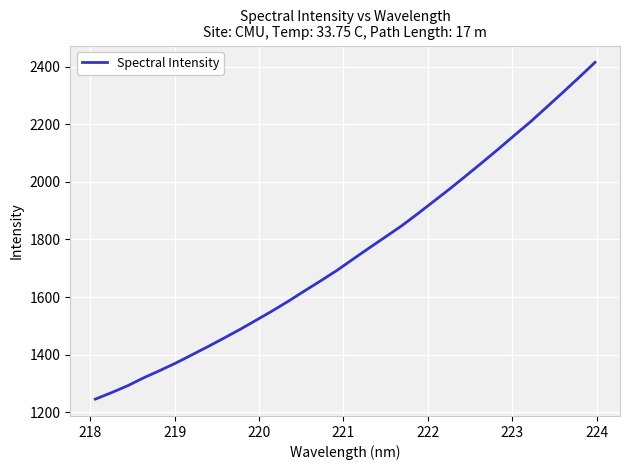

What is the minimum value shown in the chart?

1245.4